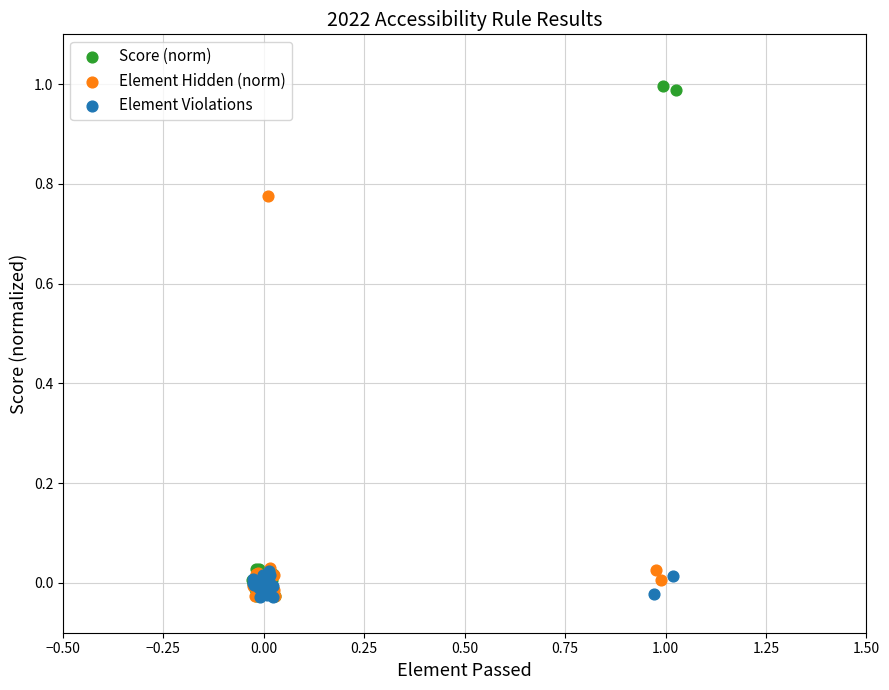

Which series has the largest Y range (max minus min)?

Score (norm)